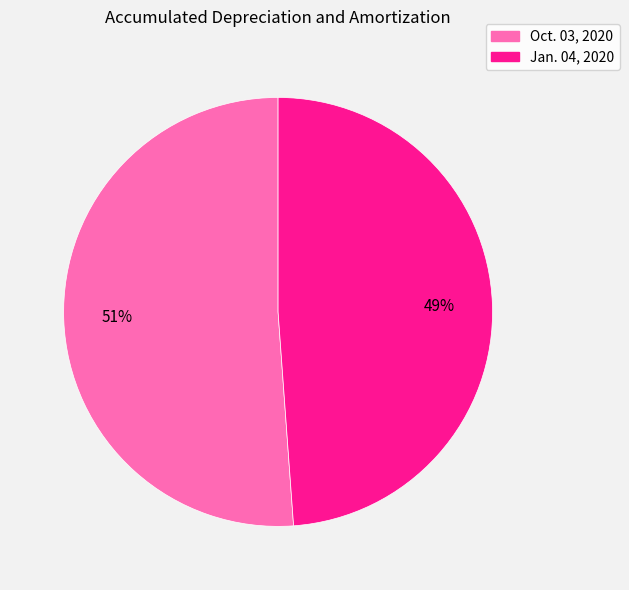

Is there a majority slice in this chart?

Yes